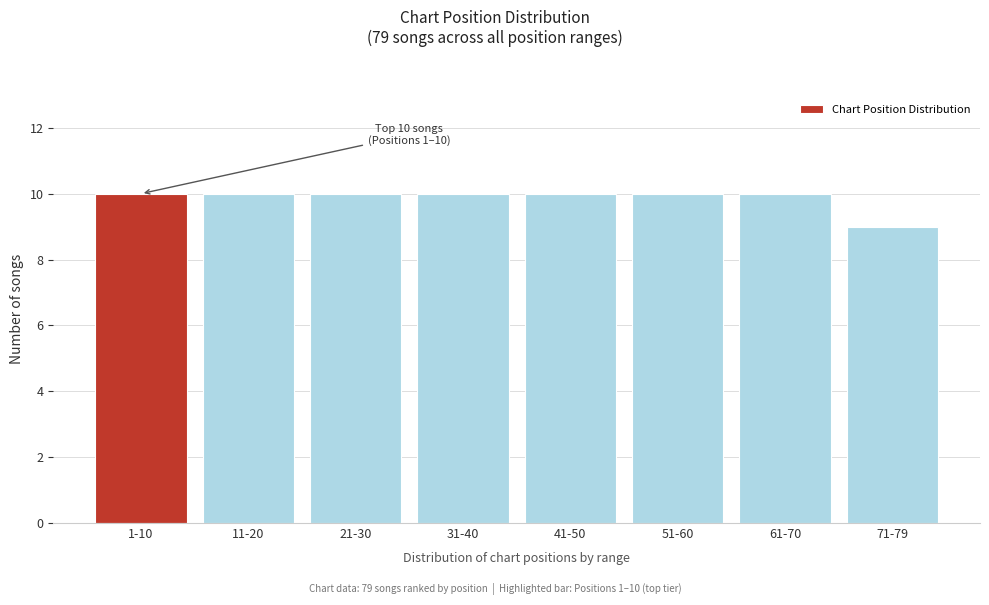

Reading left to right, extract all data points from this chart.

10	10	10	10	10	10	10	9